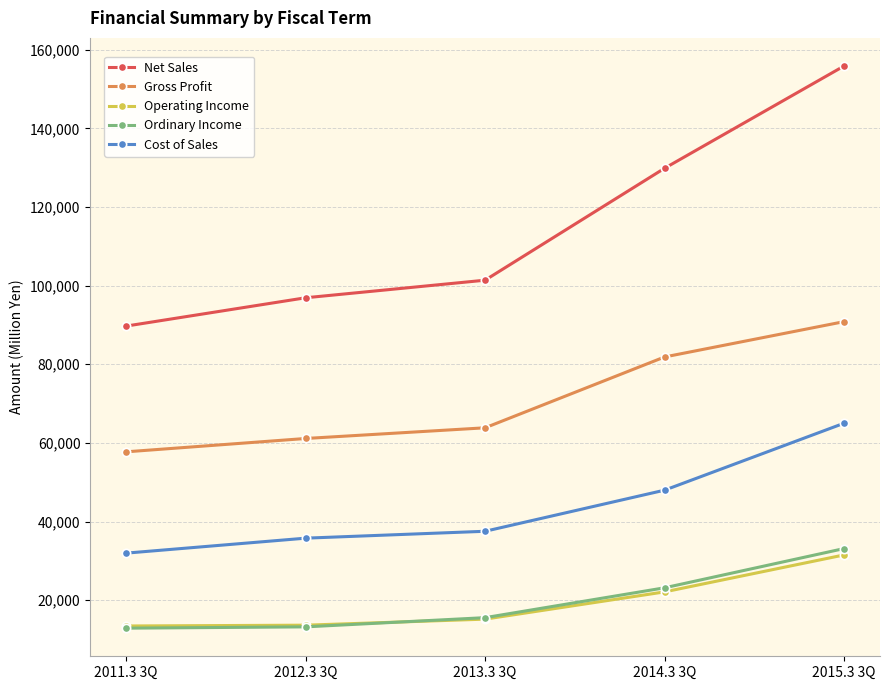

What value does the Ordinary Income series have at 2012.3 3Q, to the nearest 100?

13200